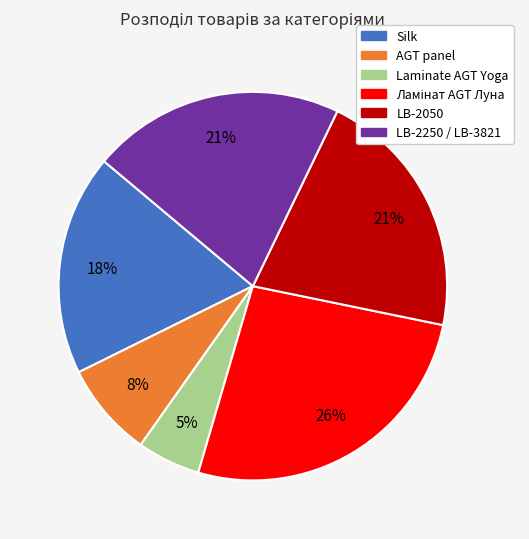

Is the sum of LB-2250 / LB-3821 and LB-2050 greater than half?

No